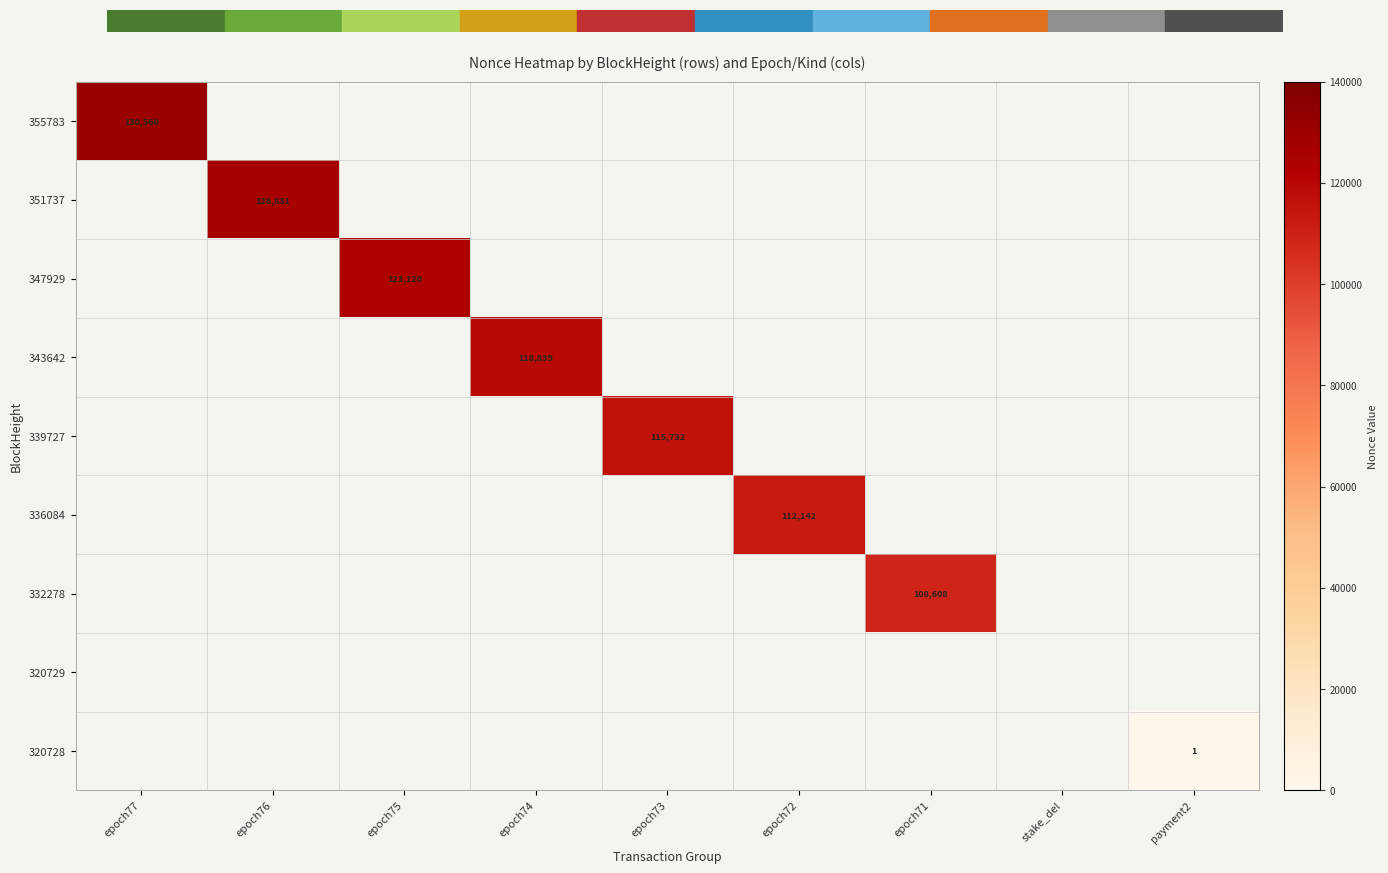

Is it true that 355783 equals 130560 at epoch77?

True